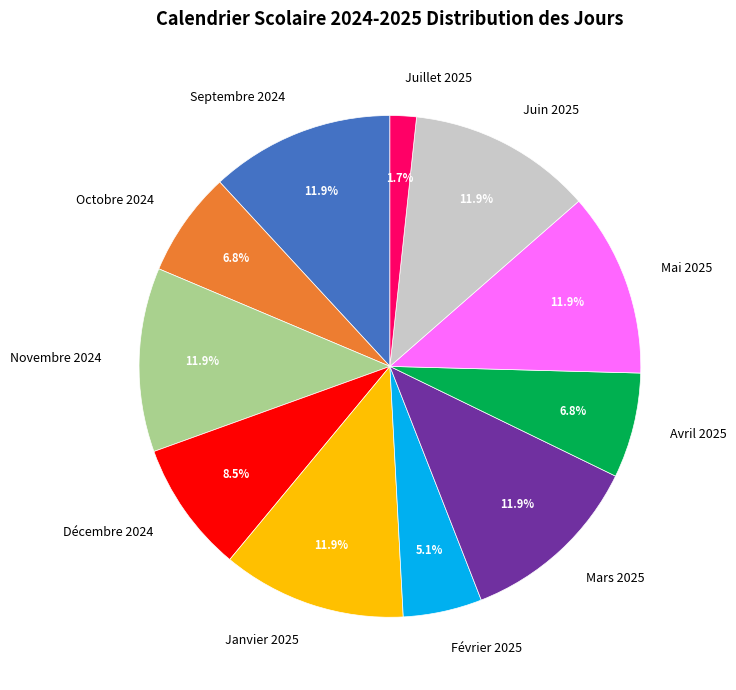

Is it true that Avril 2025 is 7% of the pie?

True